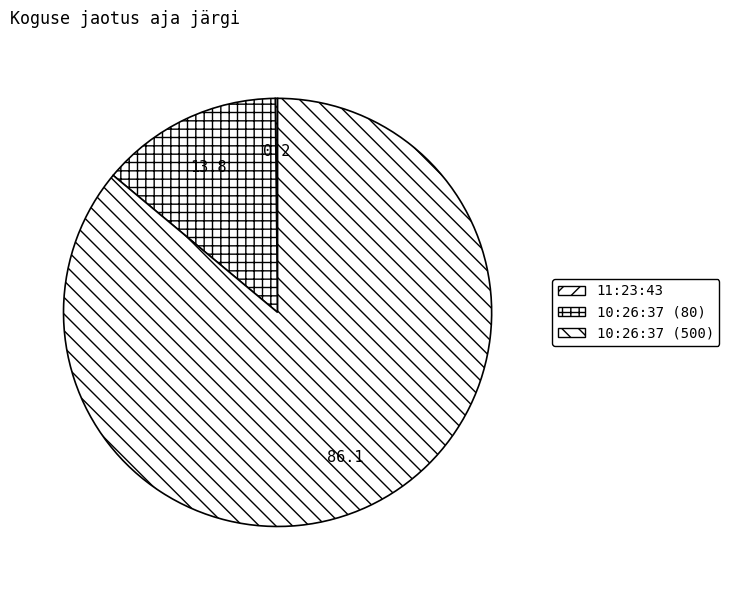

To the nearest percent, what is the difference between the 10:26:37 (500) and 11:23:43 slice percentages?

86%